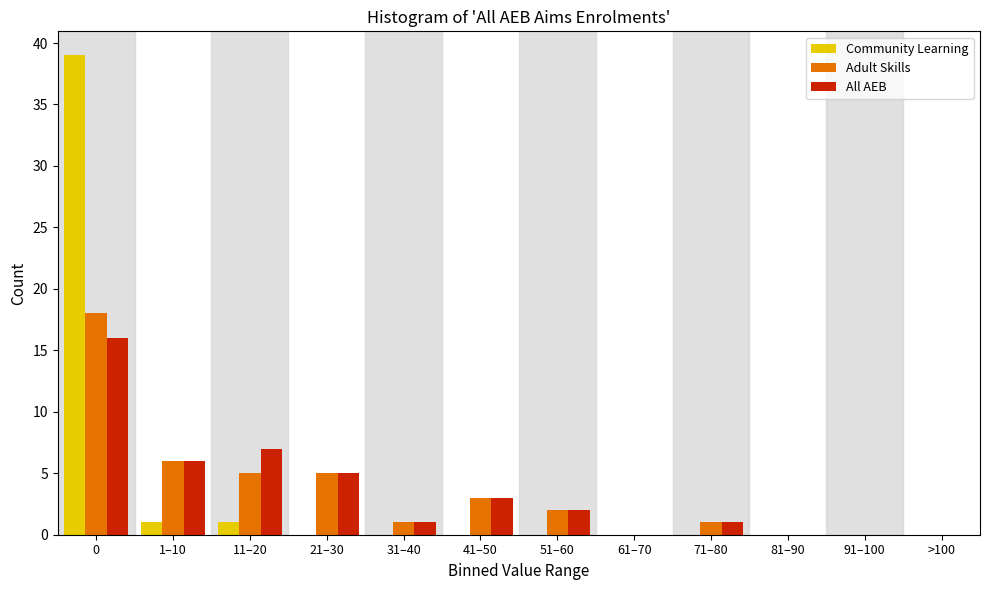

The Adult Skills series shows 18 at 0. True or false?

True